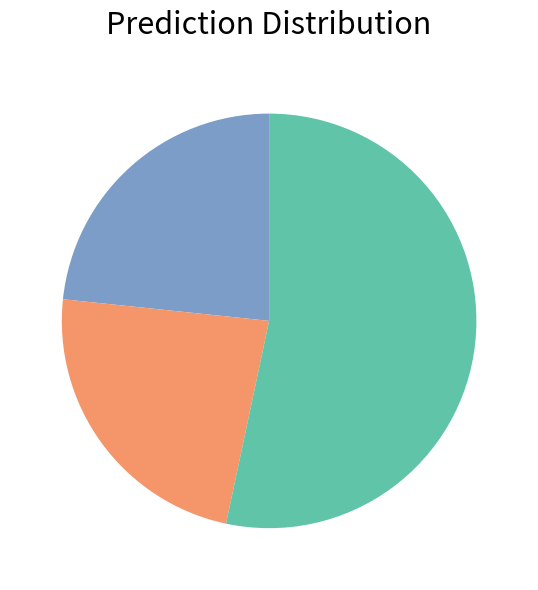

Is there any slice that represents more than half of the pie?

Yes